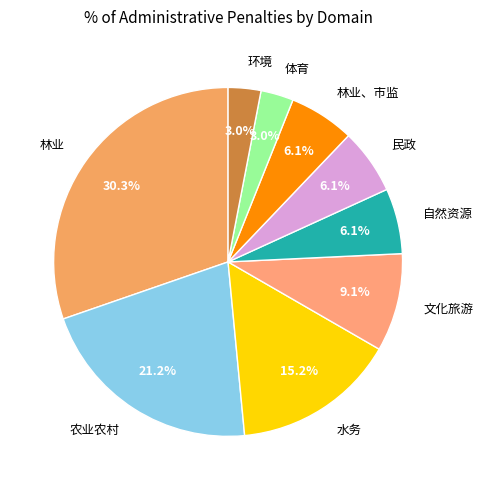

What percentage is the 水务 slice, to the nearest percent?

15%